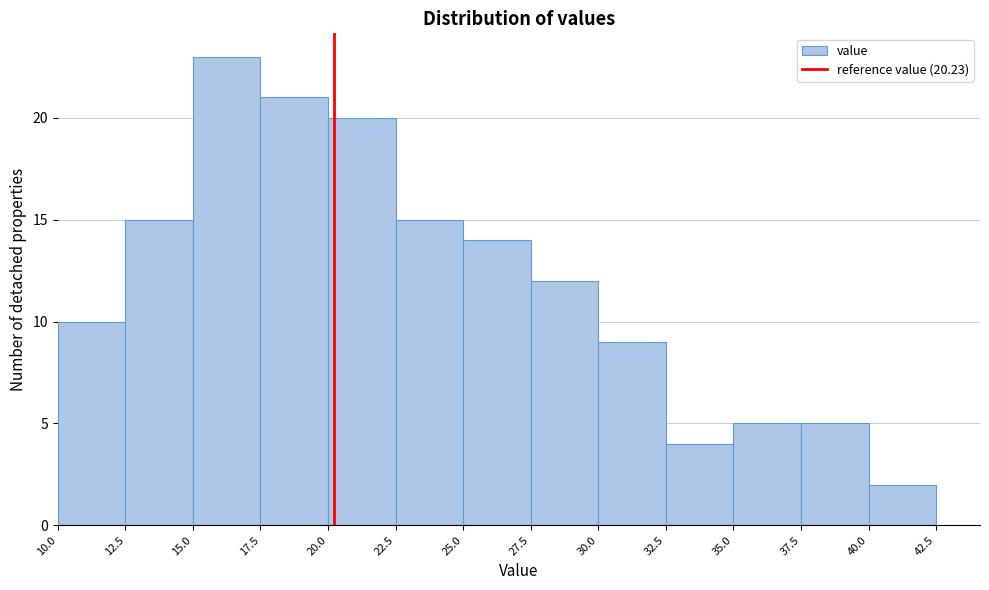

Reading left to right, list every bar in this chart as the range it spans on the x-axis followed by its height. The values are not printed on the chart, so give them approximately, as read against the axis.

10.0 to 12.5: 10
12.5 to 15.0: 15
15.0 to 17.5: 23
17.5 to 20.0: 21
20.0 to 22.5: 20
22.5 to 25.0: 15
25.0 to 27.5: 14
27.5 to 30.0: 12
30.0 to 32.5: 9
32.5 to 35.0: 4
35.0 to 37.5: 5
37.5 to 40.0: 5
40.0 to 42.5: 2